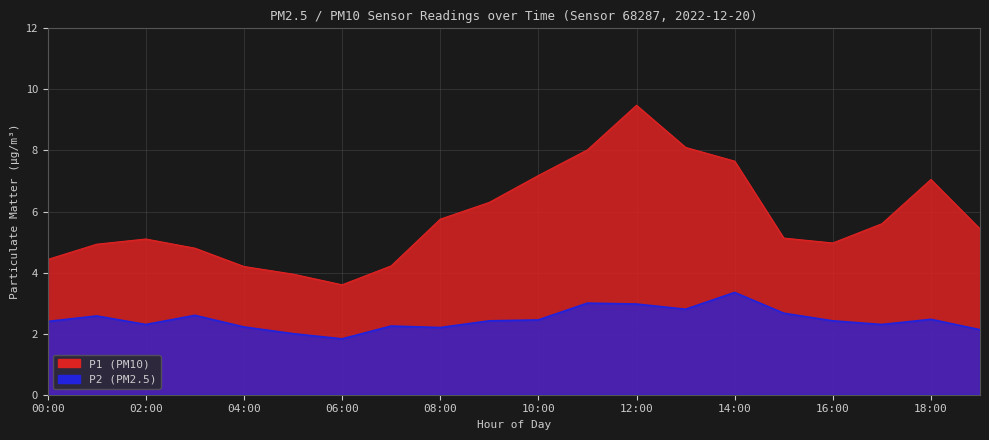

Where does the P2 series first go above 2?

00:00